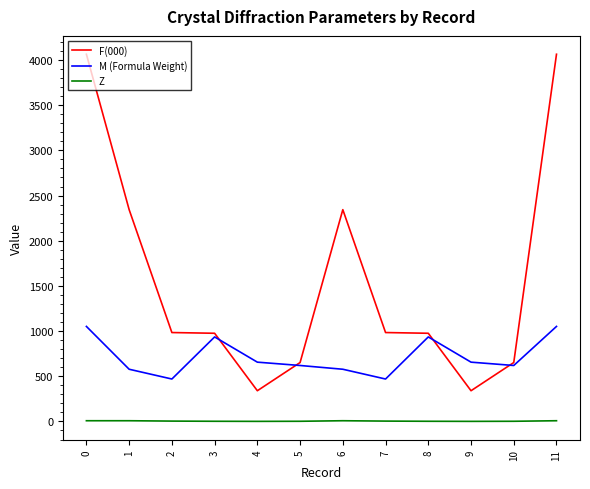

What is the difference between the maximum and minimum values in the F(000) series?

3724.0